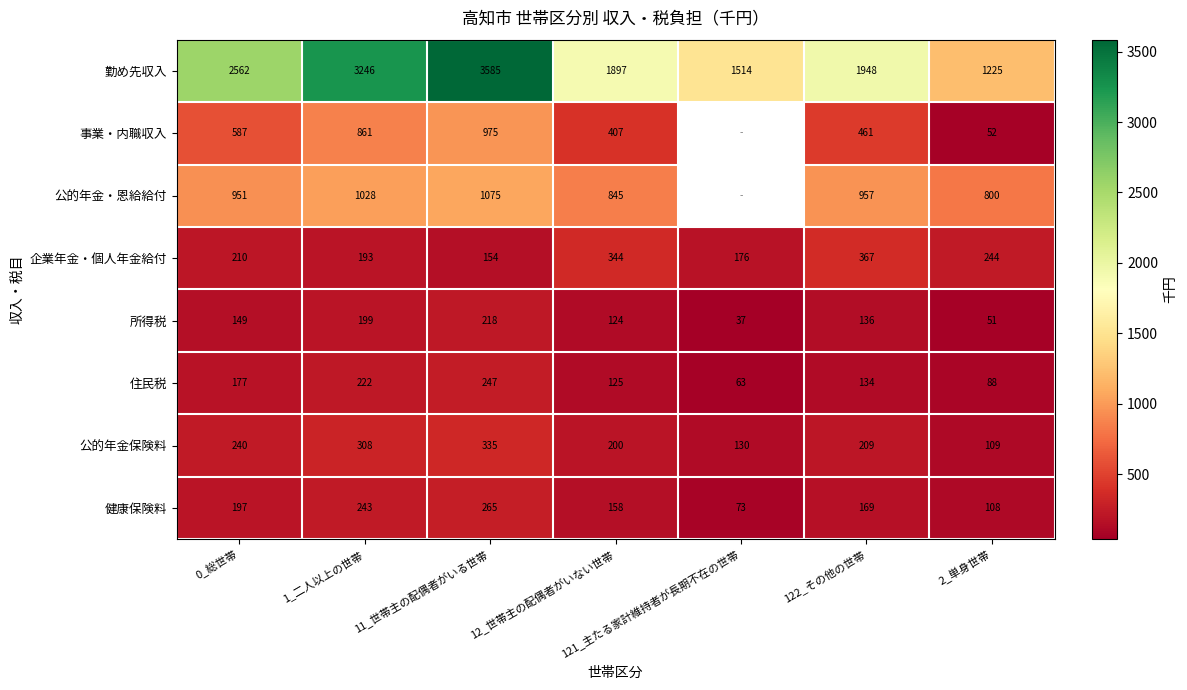

At which label does 企業年金・個人年金給付 reach its peak?

122_その他の世帯